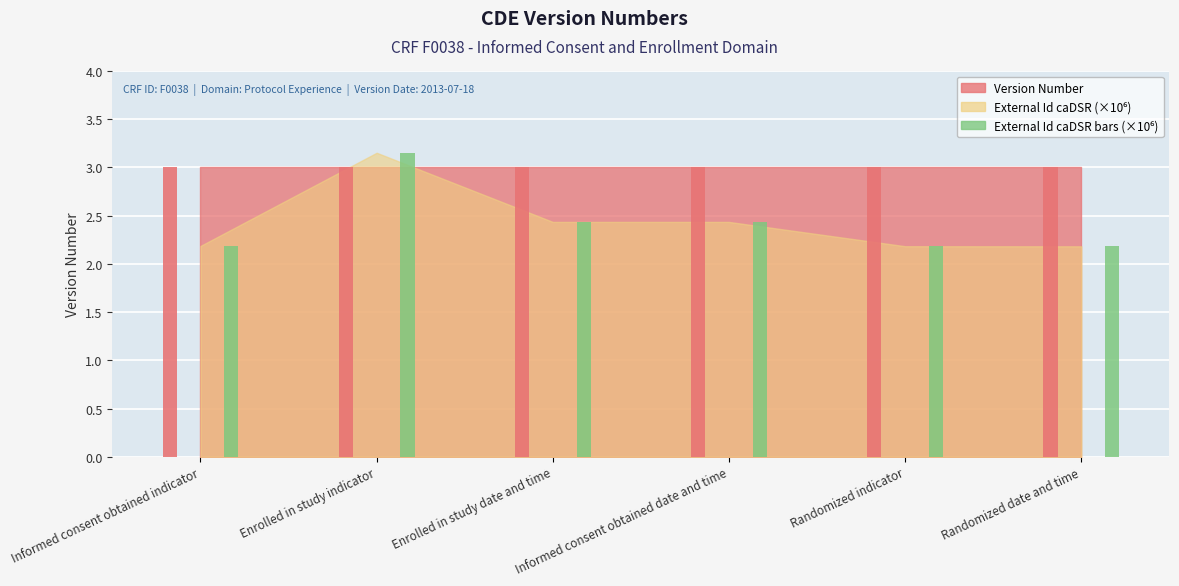

What is the average value?

2.4